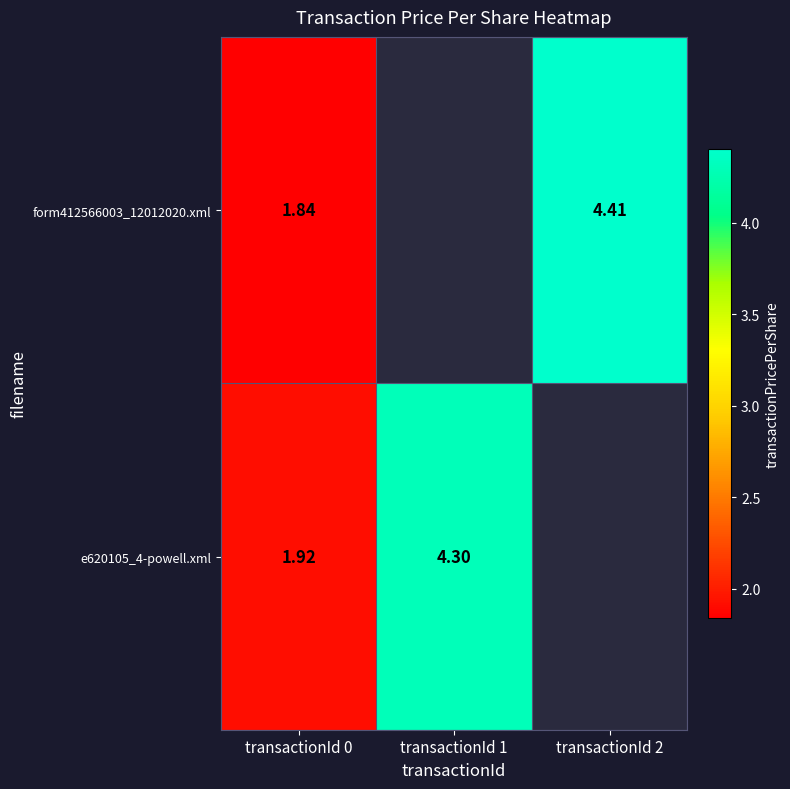

Which category has the lowest value across all series?

transactionId 0